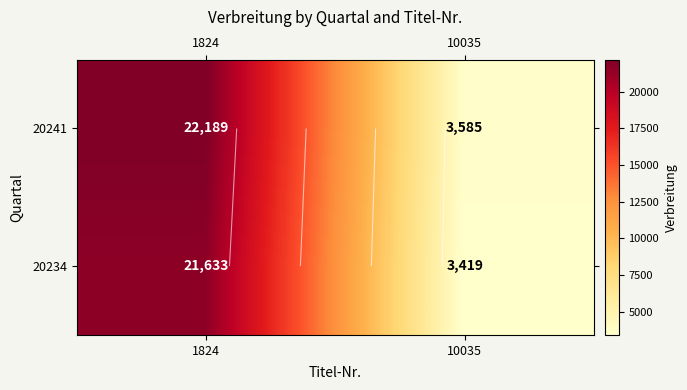

At which label is 20241 closest to 12887?

1824